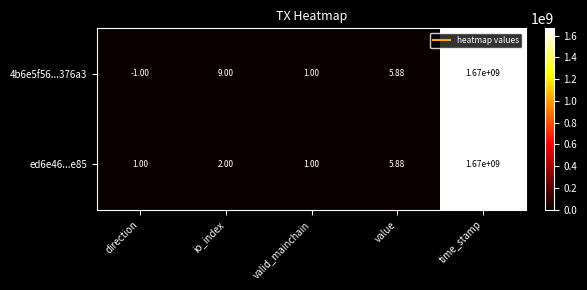

Where is ed6e46...e85 nearest to the value 835000000?

value